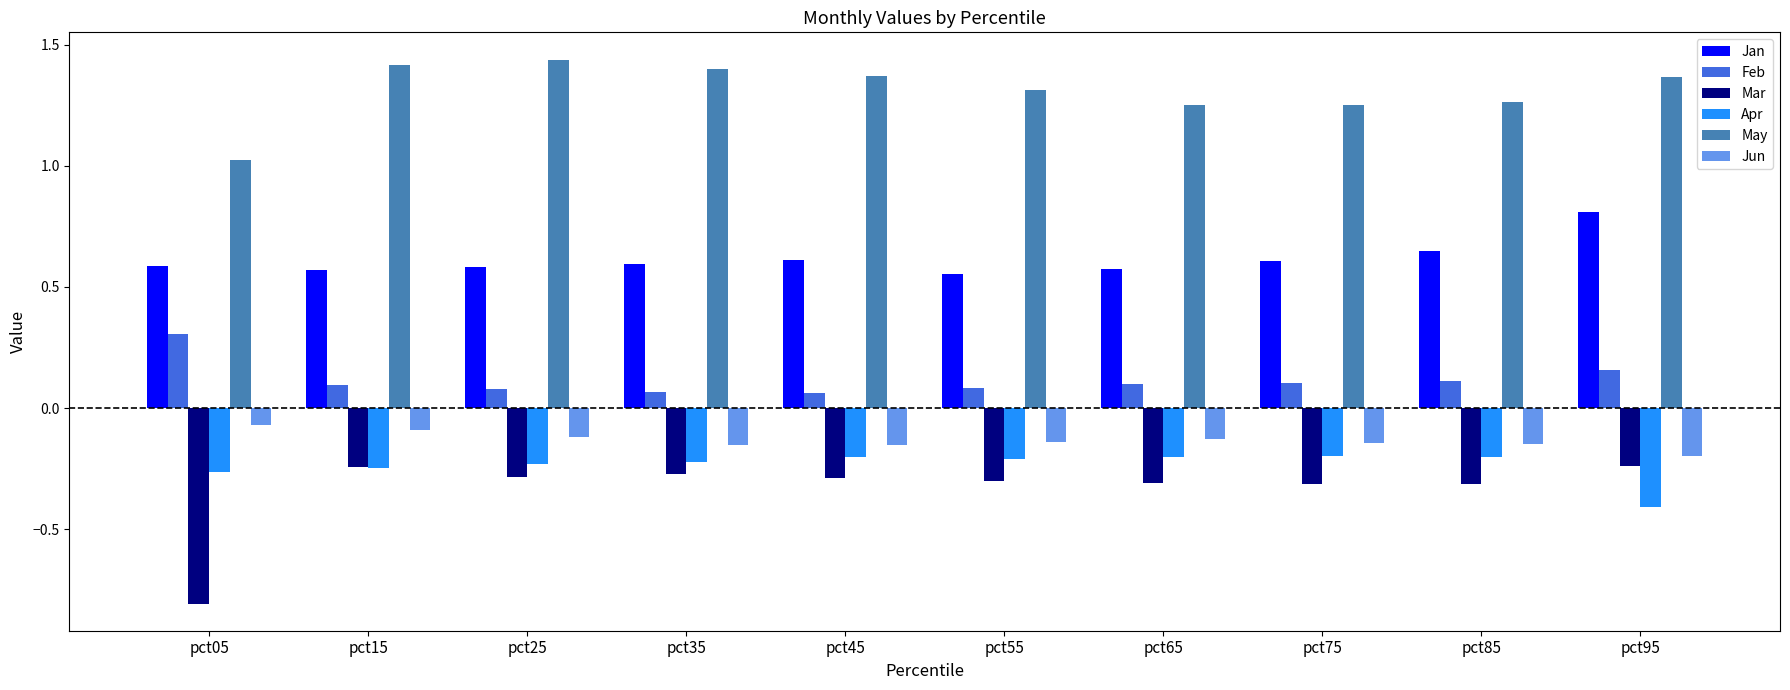

What is the difference between the highest and lowest values at pct25?

1.7